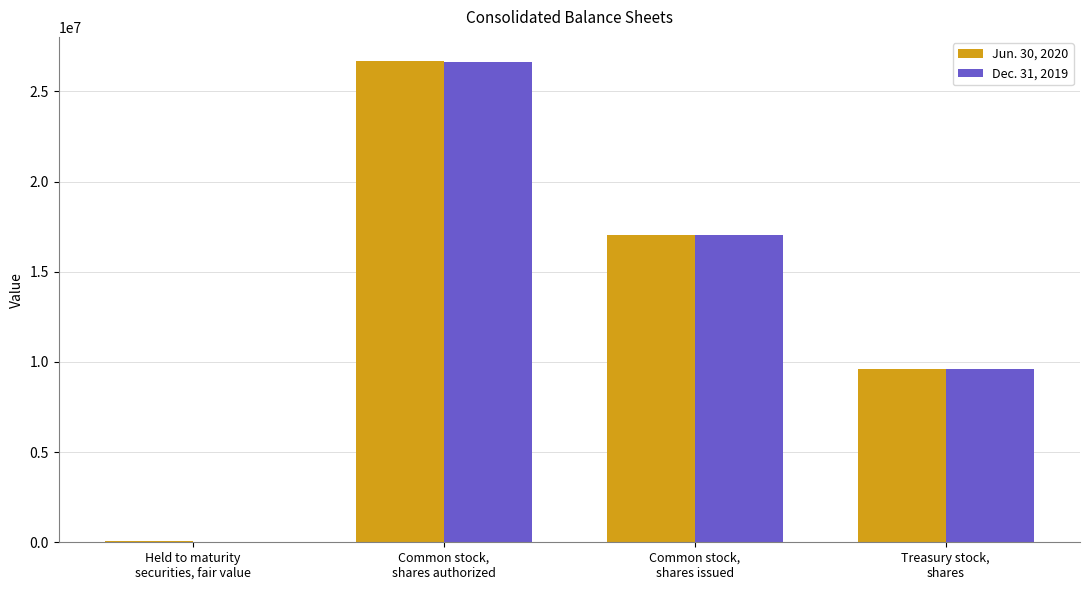

What is the spread (max minus min) of values at Common stock,
shares authorized?

36735